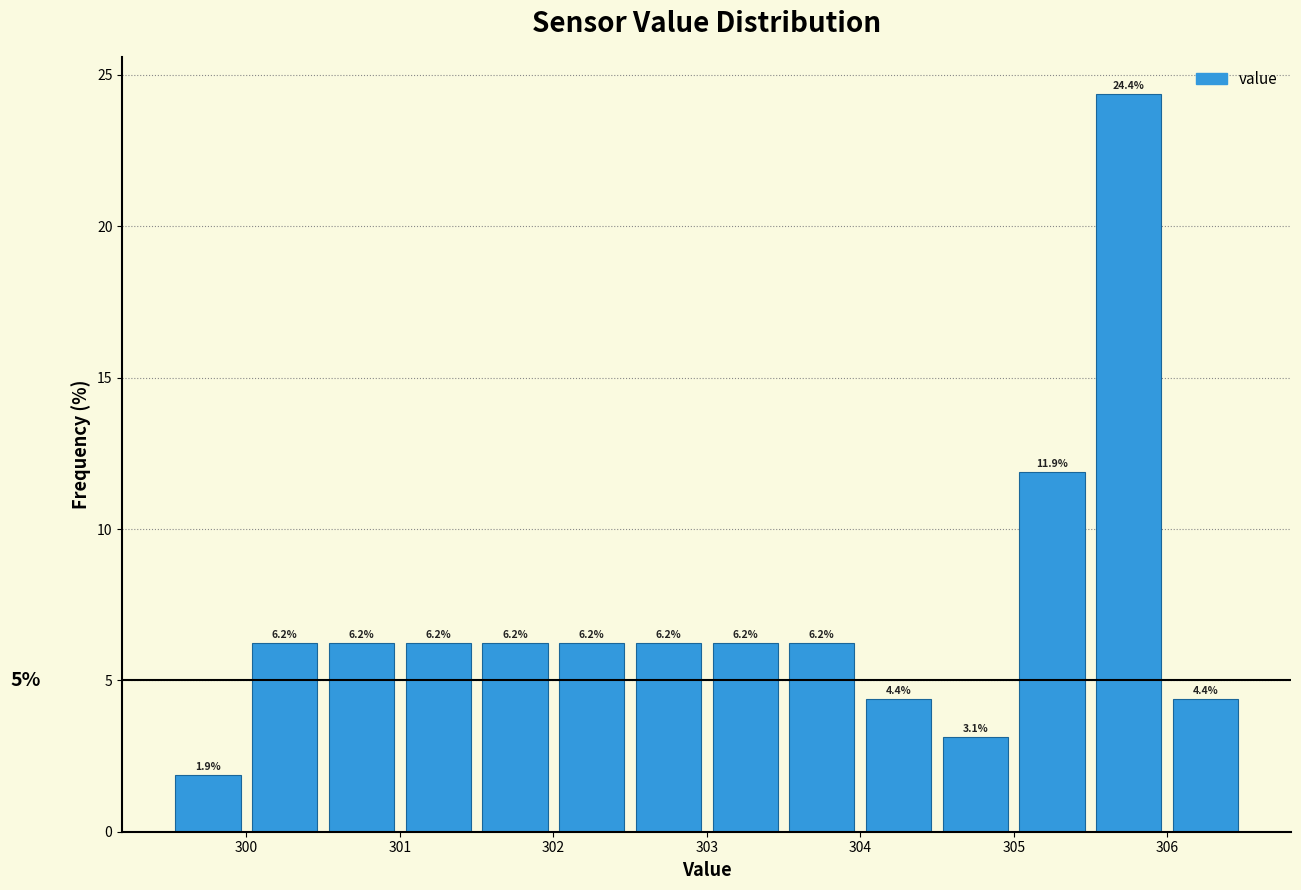

Over which range of the x-axis is the bar tallest?

305.5 to 306.0